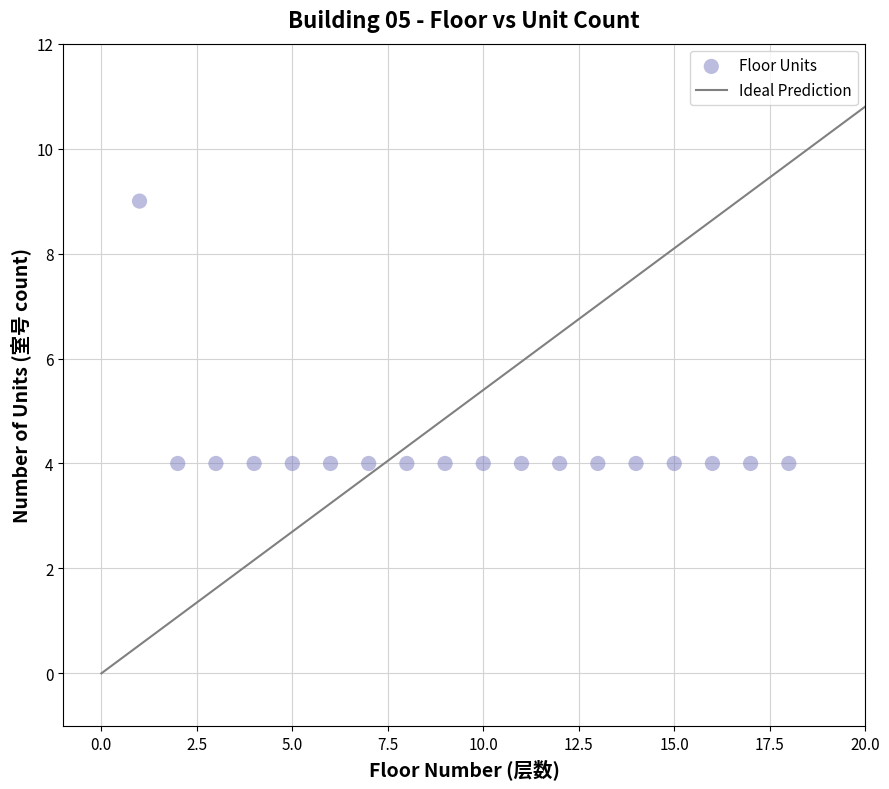

What is the range of X values (max minus min)?

17